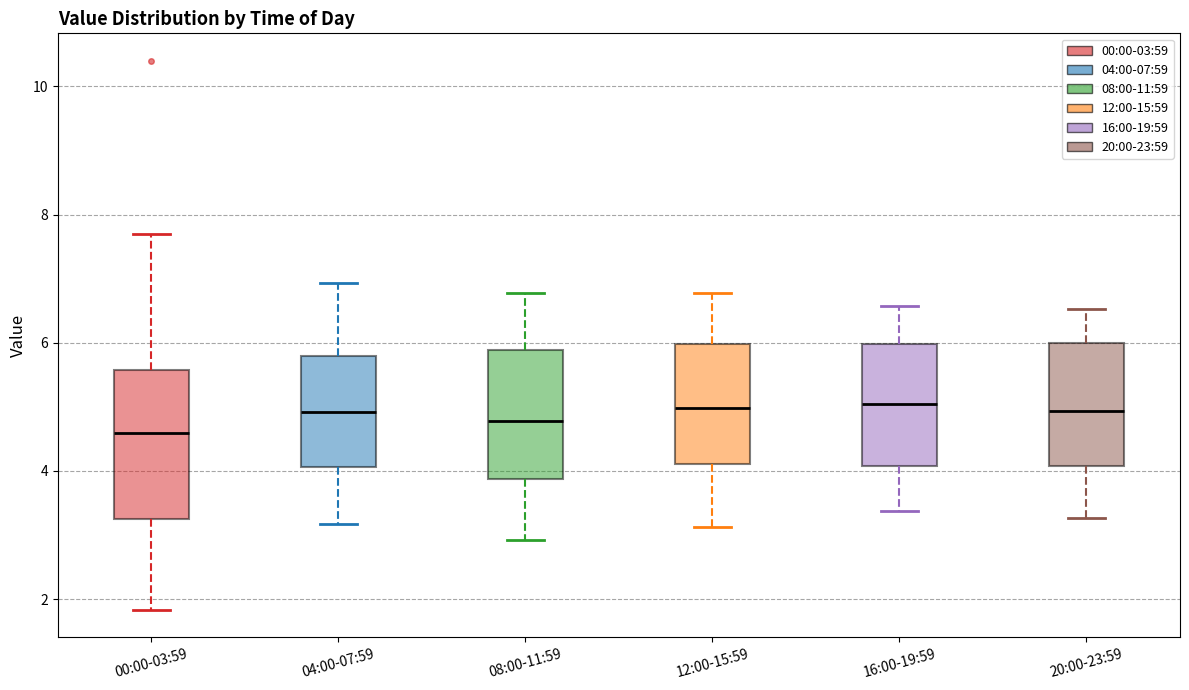

Reading left to right, read every box against the y-axis: the position of its median line, the range the box covers, and the ends of its whiskers. The values are not printed on the chart, so give them approximately, as read against the axis.

00:00-03:59: median 4.6, box 3.2 to 5.6, whiskers 1.8 to 7.8
04:00-07:59: median 5.0, box 4.0 to 5.8, whiskers 3.2 to 7.0
08:00-11:59: median 4.8, box 3.8 to 5.8, whiskers 3.0 to 6.8
12:00-15:59: median 5.0, box 4.2 to 6.0, whiskers 3.2 to 6.8
16:00-19:59: median 5.0, box 4.0 to 6.0, whiskers 3.4 to 6.6
20:00-23:59: median 5.0, box 4.0 to 6.0, whiskers 3.2 to 6.6